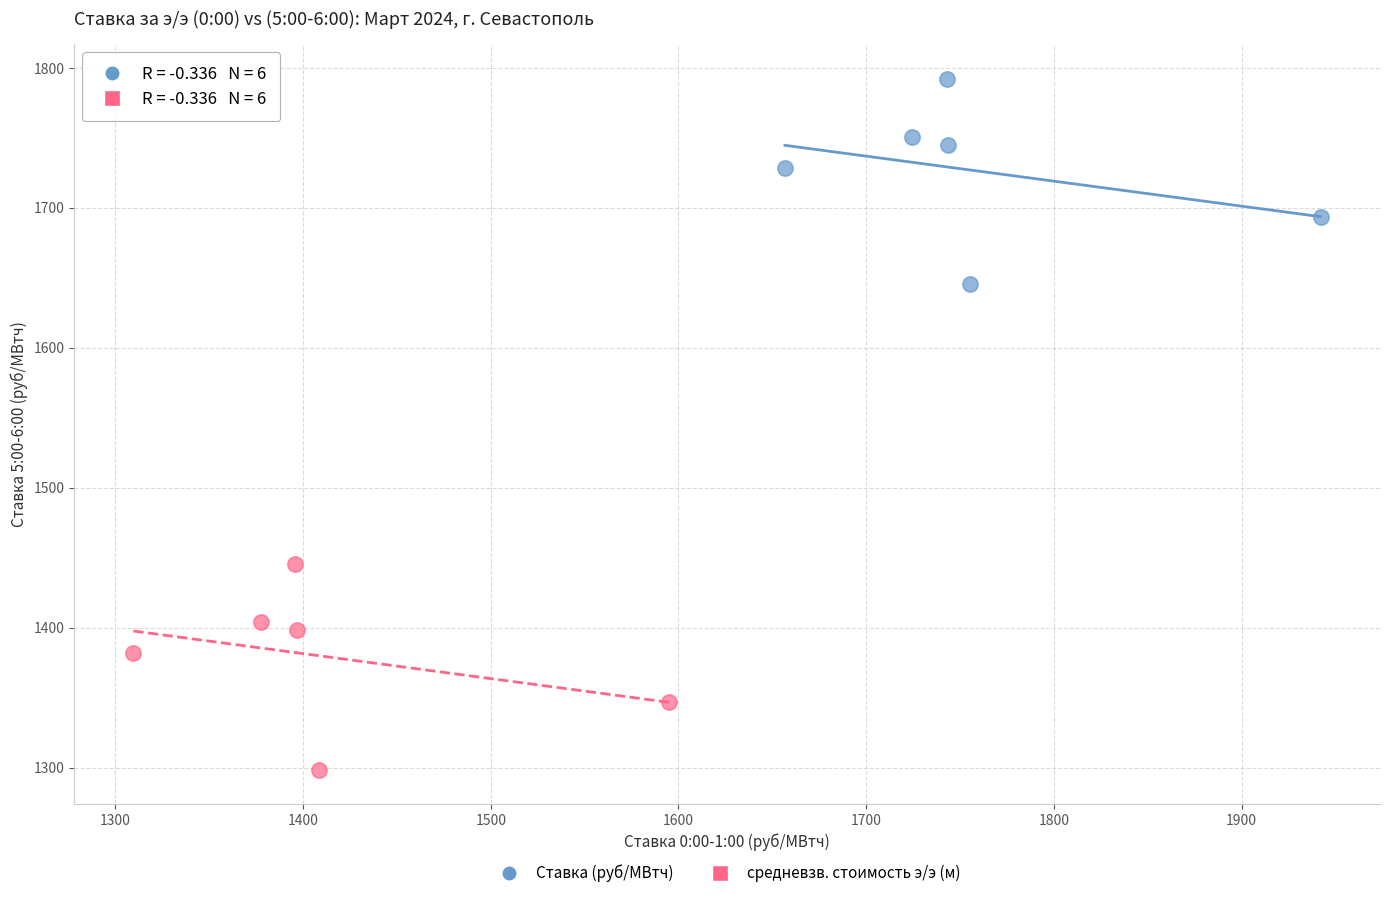

What are all the series names shown in the legend?

Ставка (руб/МВтч), средневзв. стоимость э/э (м)